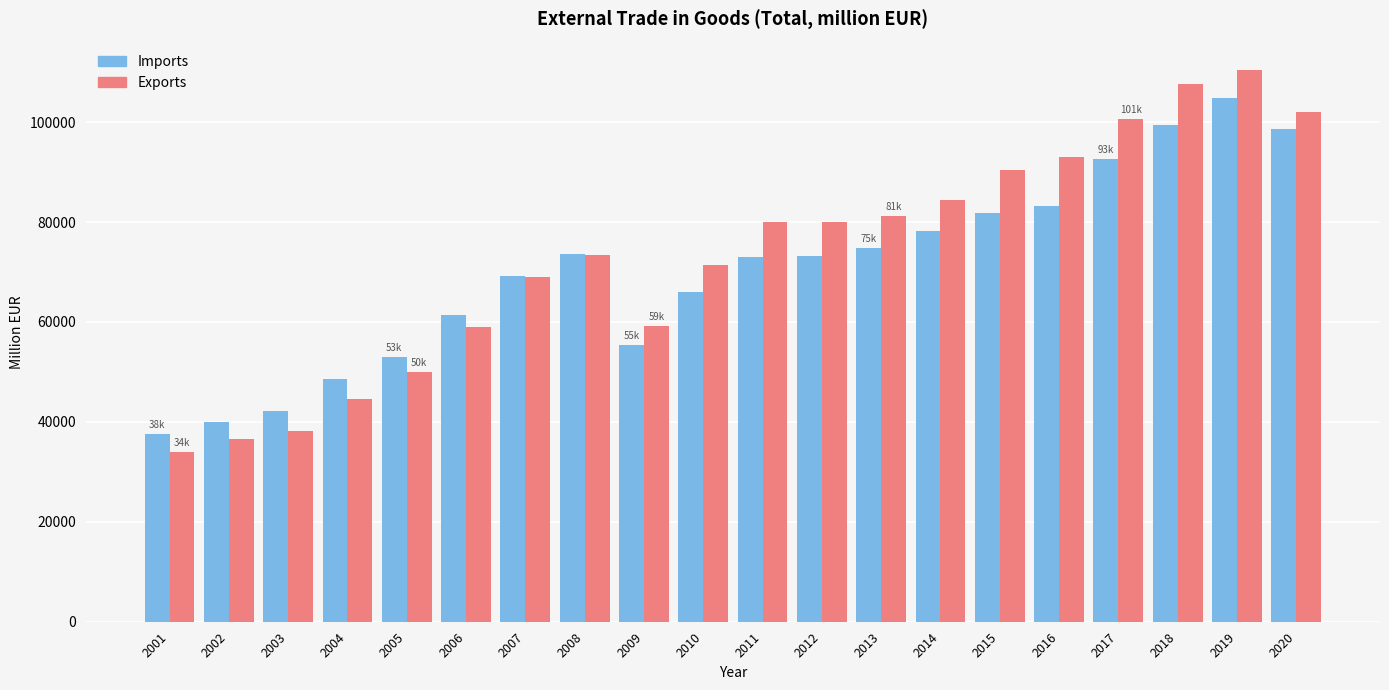

Rank the series by their maximum value, from highest to lowest.

Exports, Imports